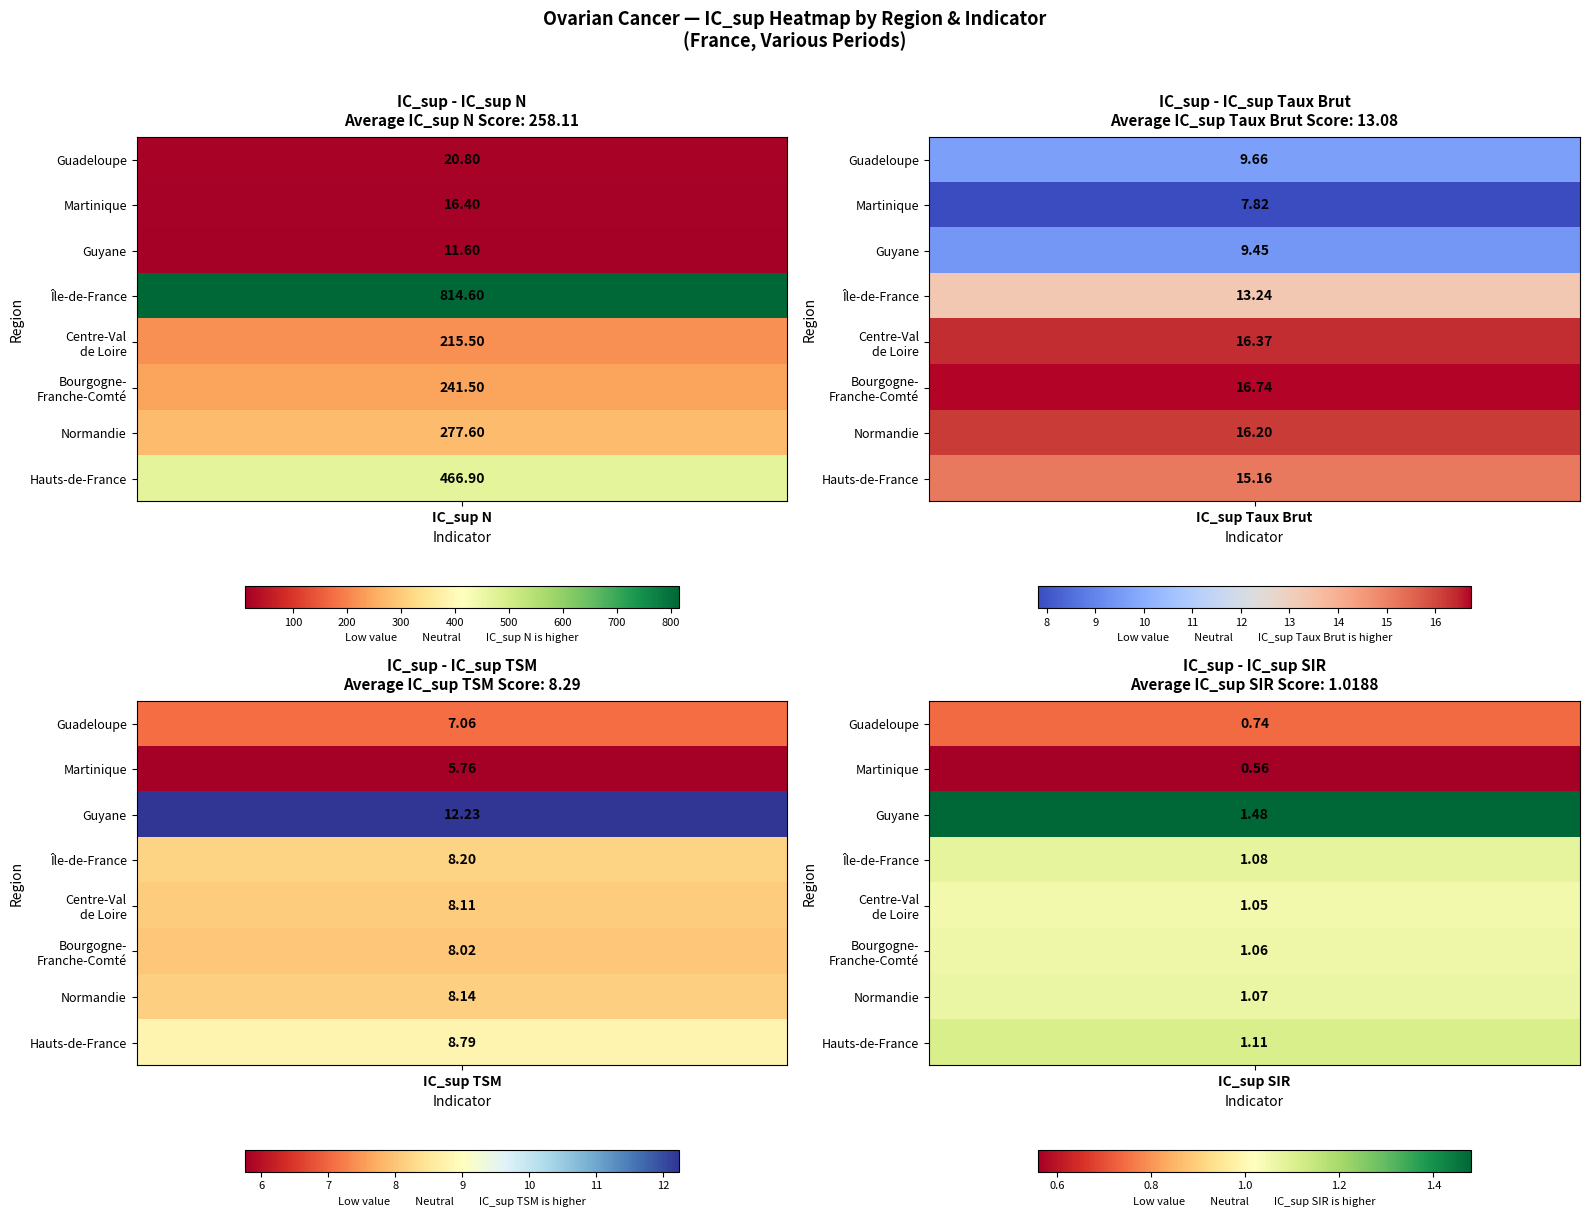

What is the difference between the second highest and second lowest values in the Normandie series?

8.1